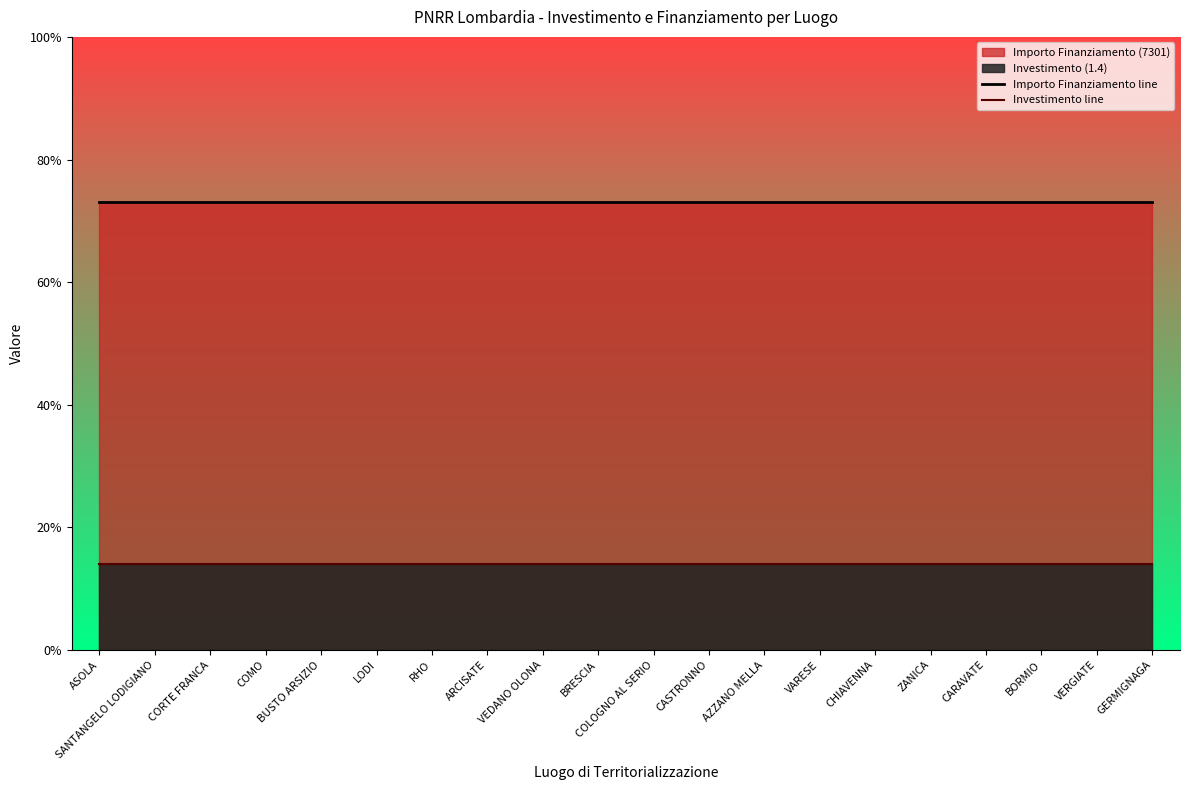

What is the spread (max minus min) of values at CARAVATE?

5.9